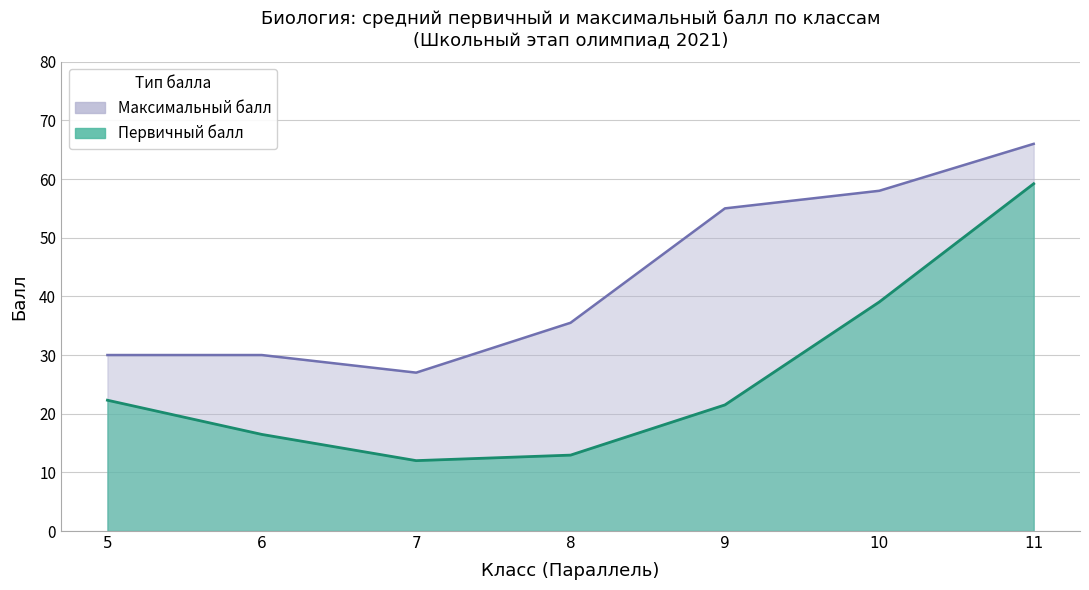

Which label corresponds to the largest value in the chart?

11_1